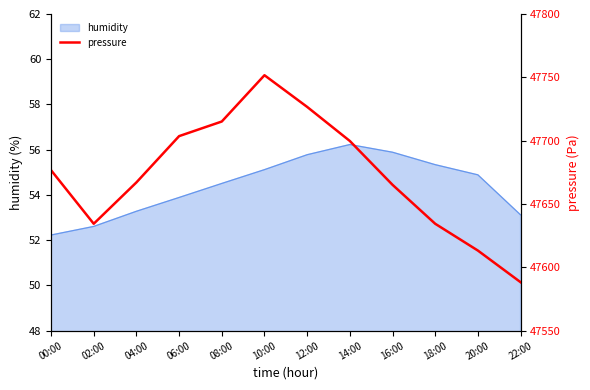

What is the highest value of the humidity series?

56.2